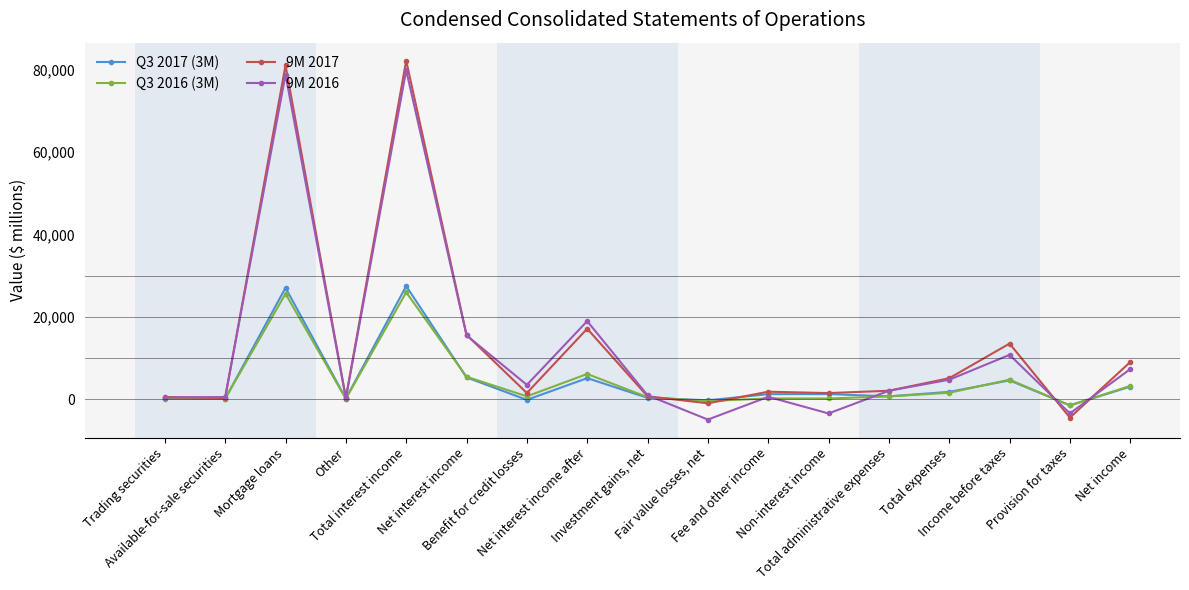

What is the average value of the Q3 2017 (3M) series?

4471